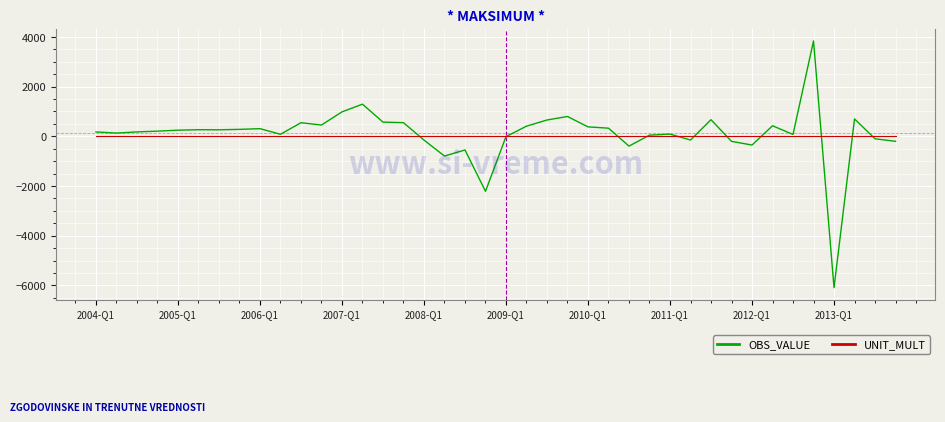

Which series has the largest range (max minus min)?

OBS_VALUE